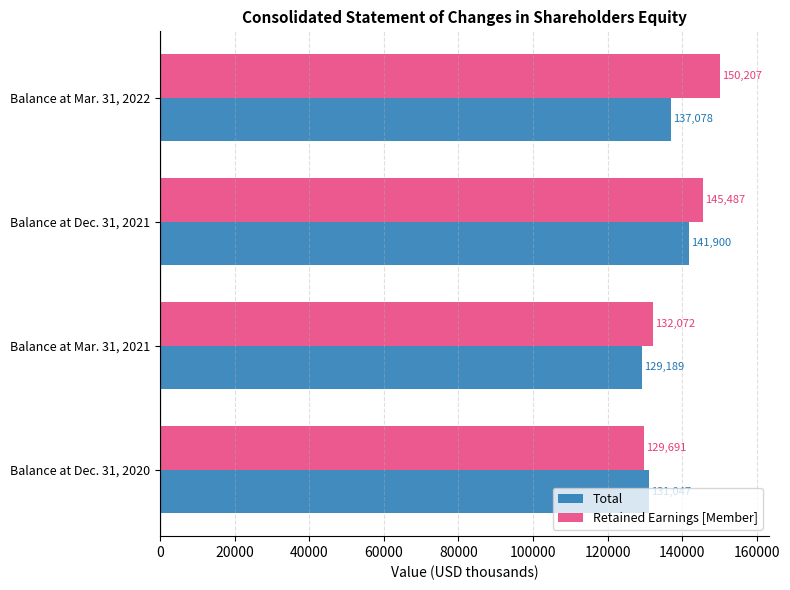

What is the smallest value displayed?

129189